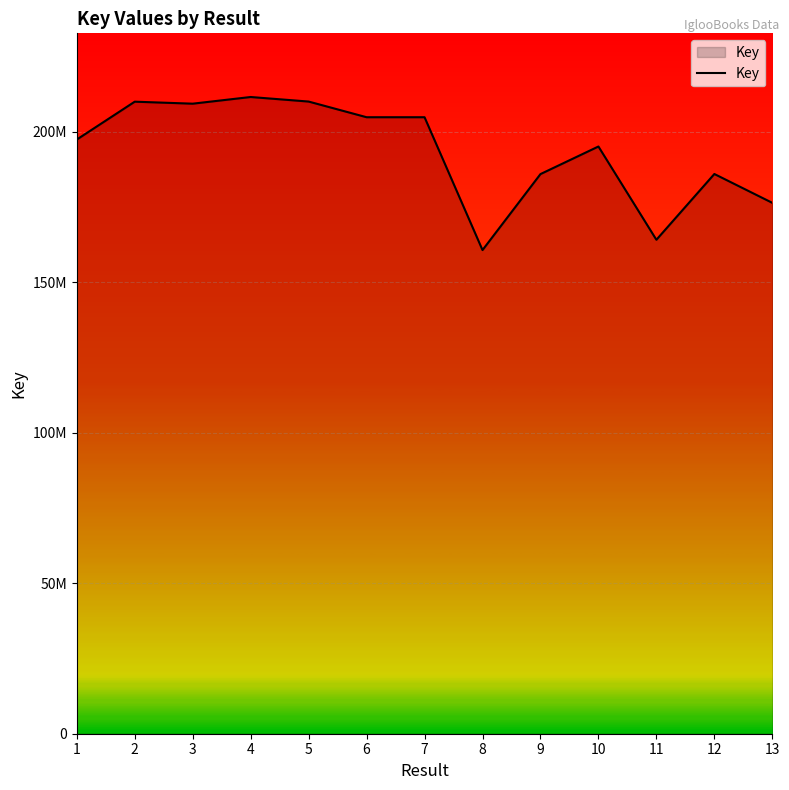

True or false: the data has more than 0 interior local peaks.

True